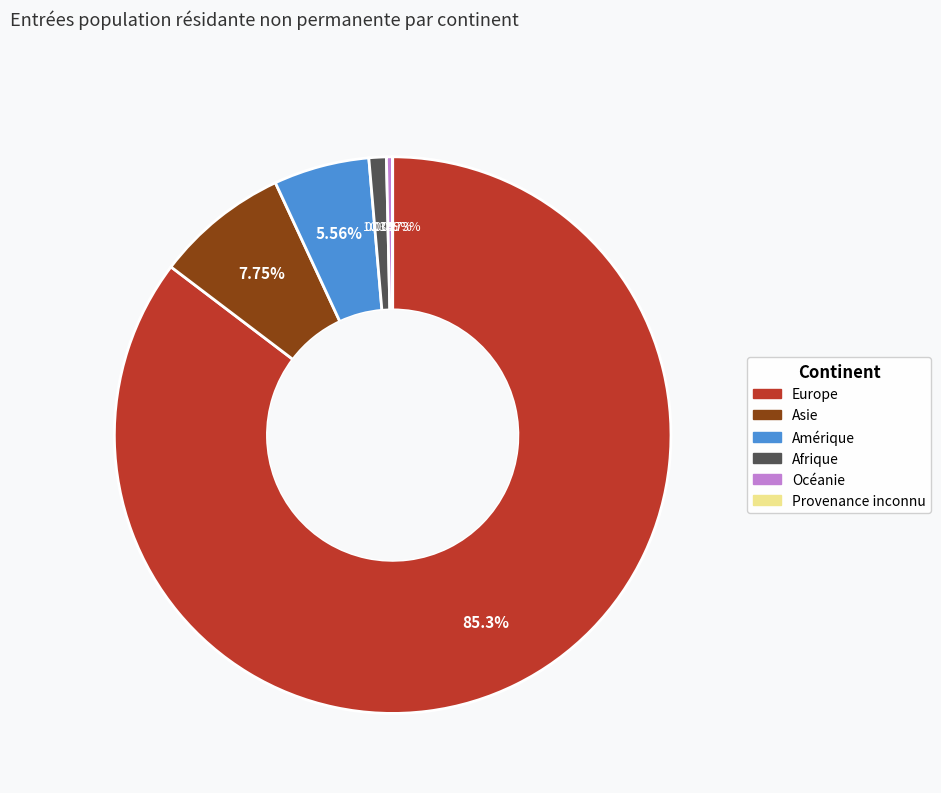

Which category accounts for the majority?

Europe